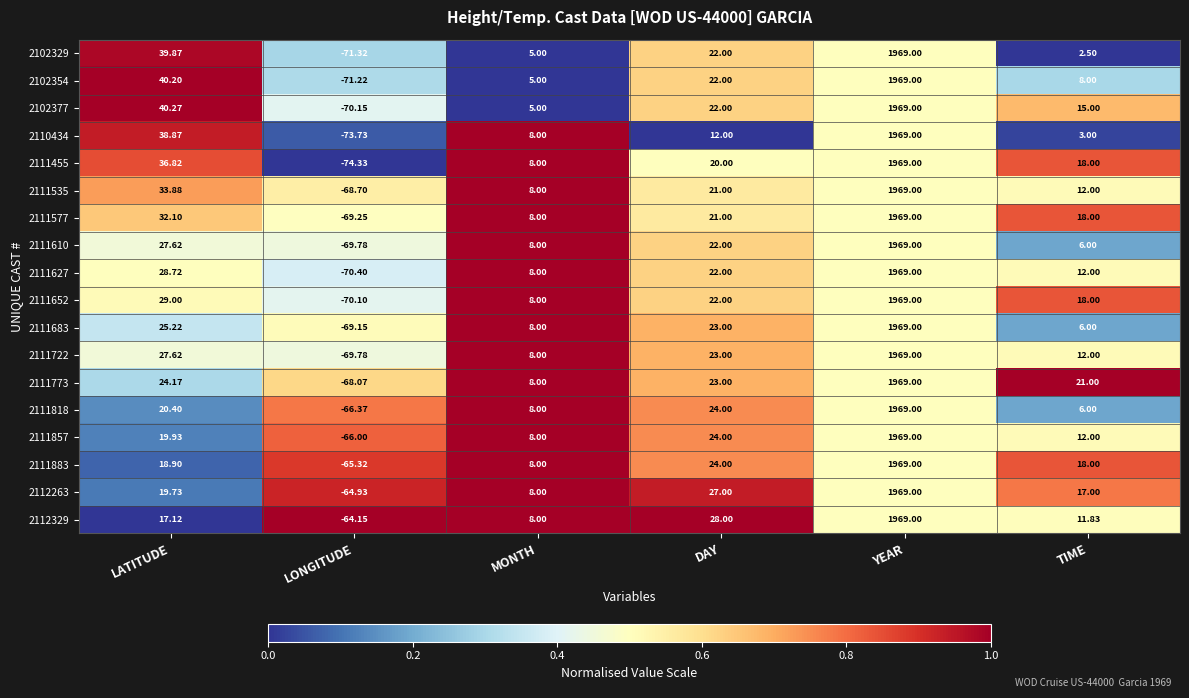

List the labels in order of 2102377 value, largest first.

YEAR, LATITUDE, DAY, TIME, MONTH, LONGITUDE